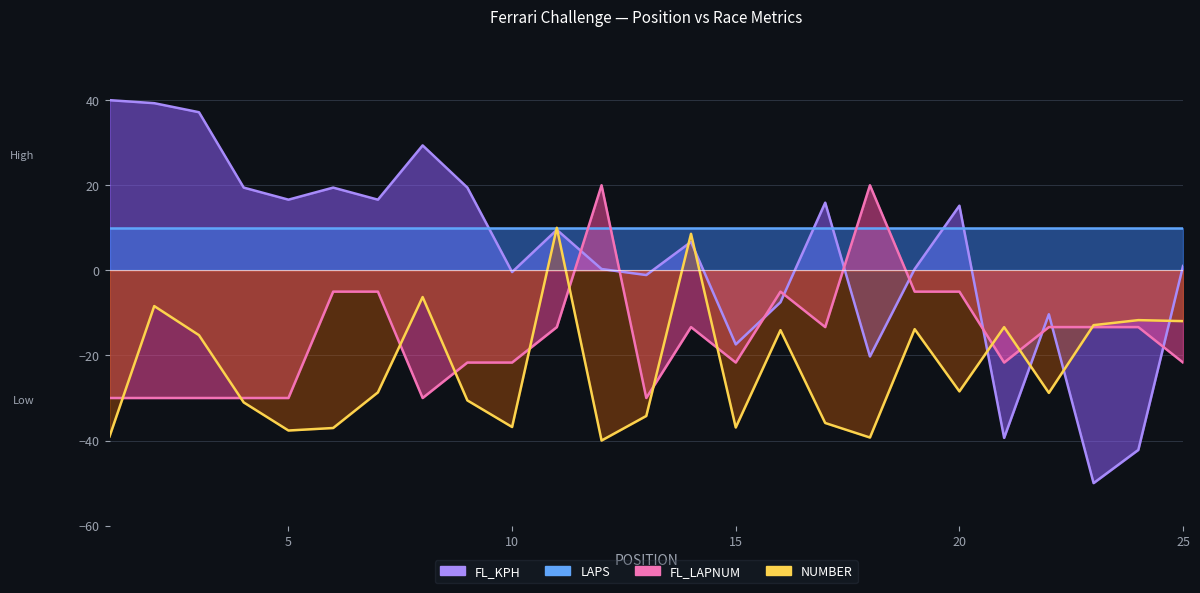

Which series changed the most between 7 and 8?

FL_LAPNUM